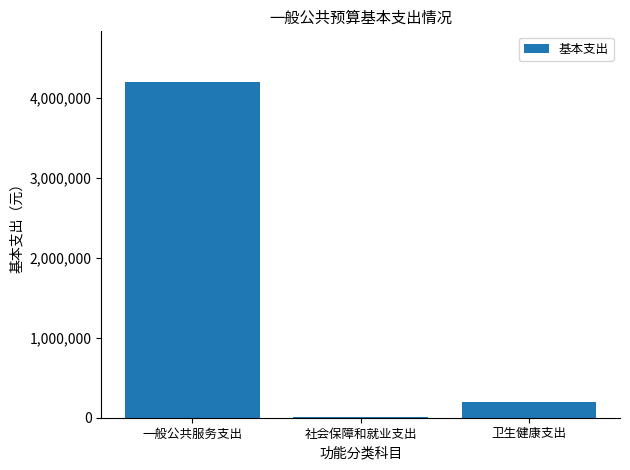

Rank the categories by value from highest to lowest.

一般公共服务支出, 卫生健康支出, 社会保障和就业支出